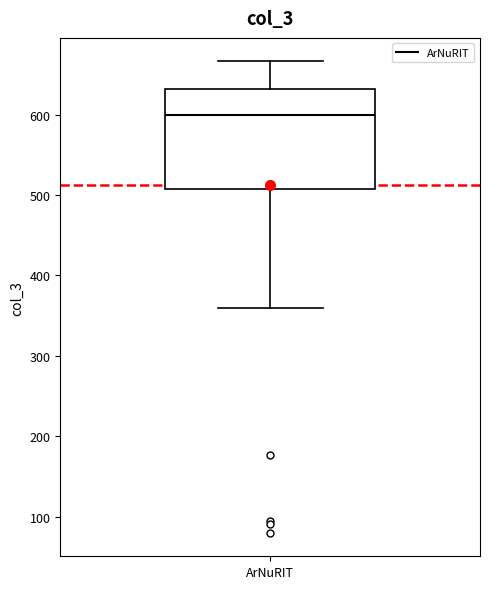

Read this box plot against the y-axis: the position of the median line, the range covered by the box, and the ends of both whiskers. The values are not printed on the chart, so give them approximately, as read against the axis.

median 600, box 510 to 630, whiskers 360 to 670